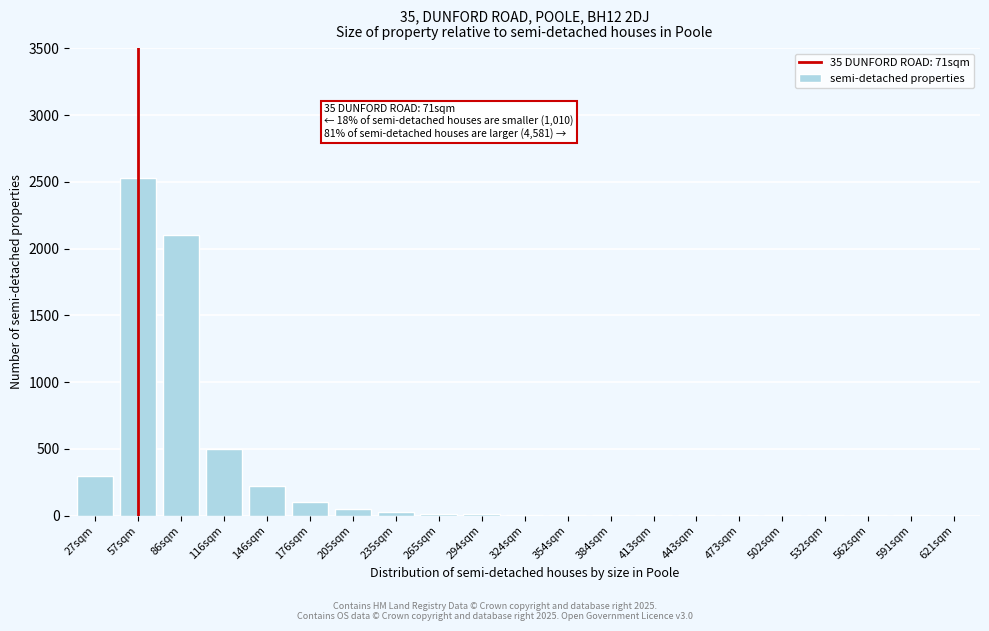

What is the greatest value displayed?

2532